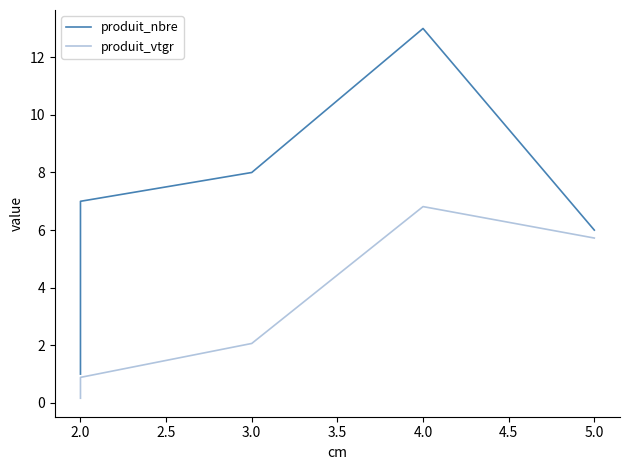

What is the sum of all produit_vtgr values?

15.7